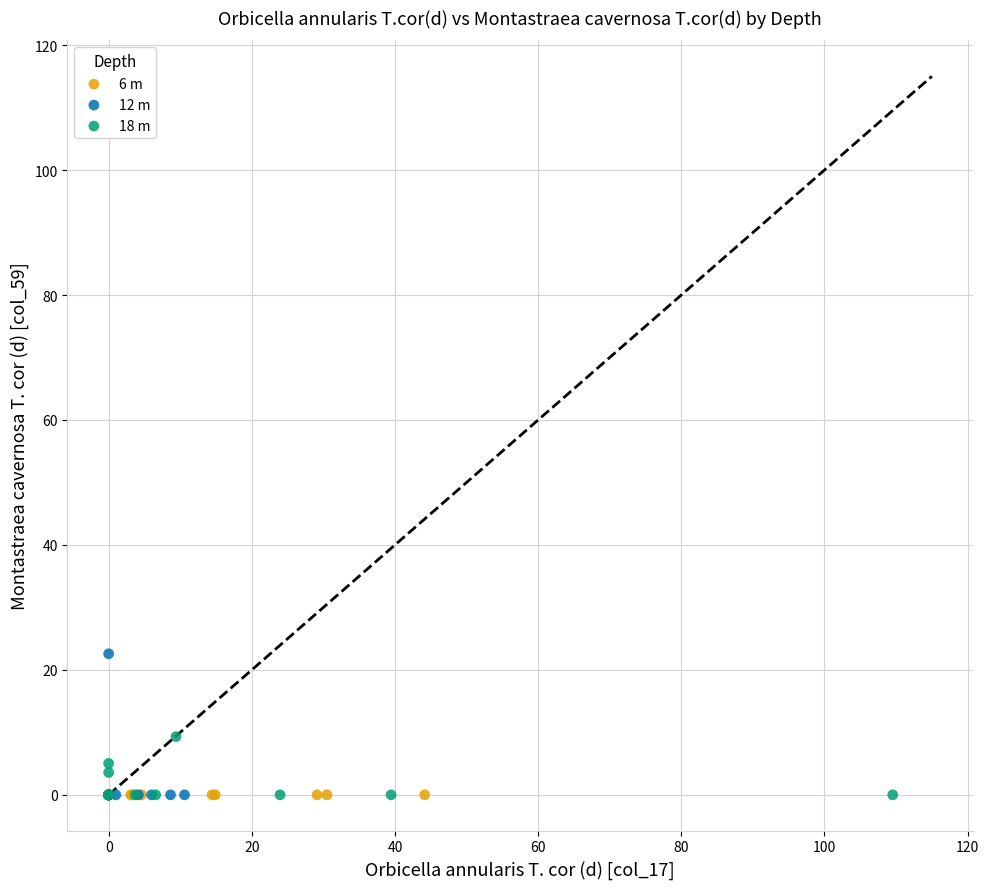

Which series contains the highest Y value?

12 m